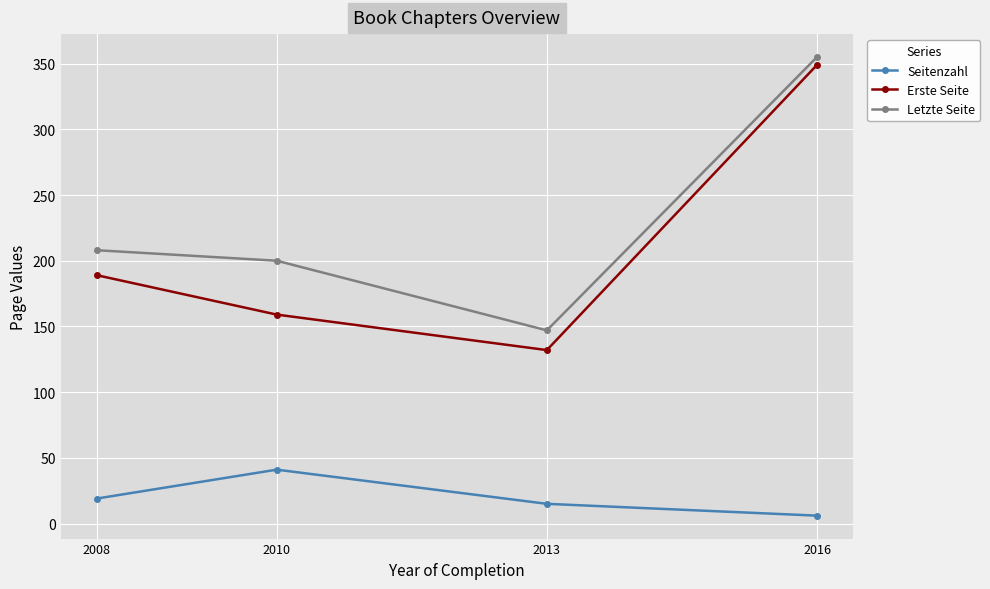

What are all the series names shown in the legend?

Seitenzahl, Erste Seite, Letzte Seite